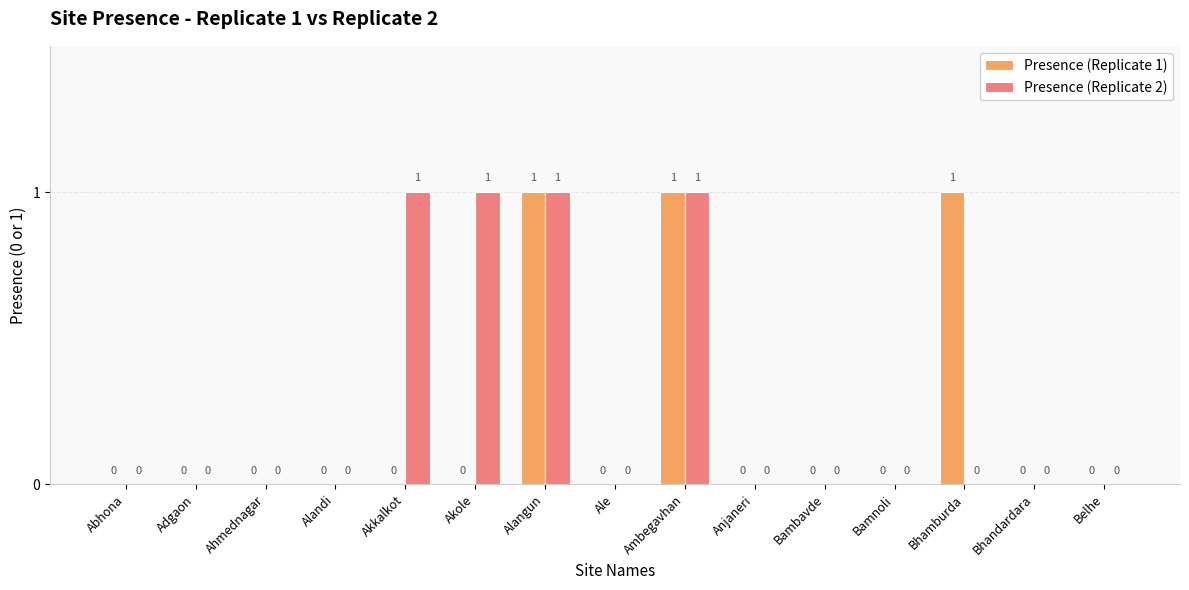

Which series changed the most between Anjaneri and Bhamburda?

Presence (Replicate 1)